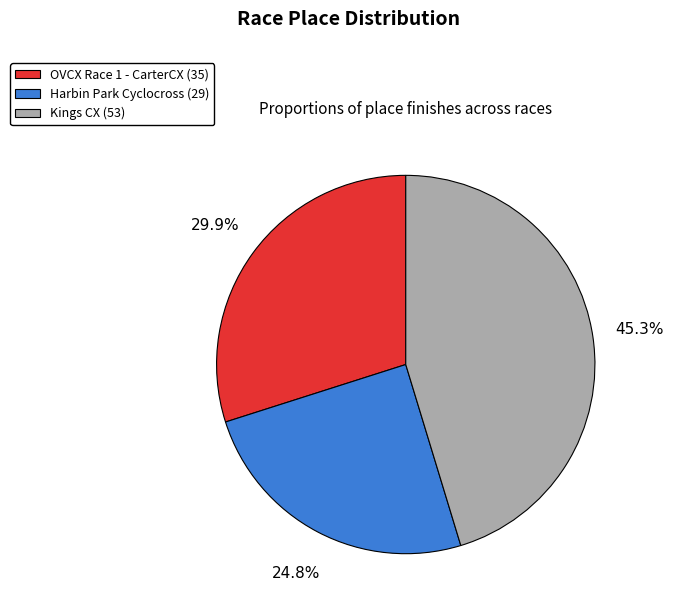

How many slices are in this pie chart?

3